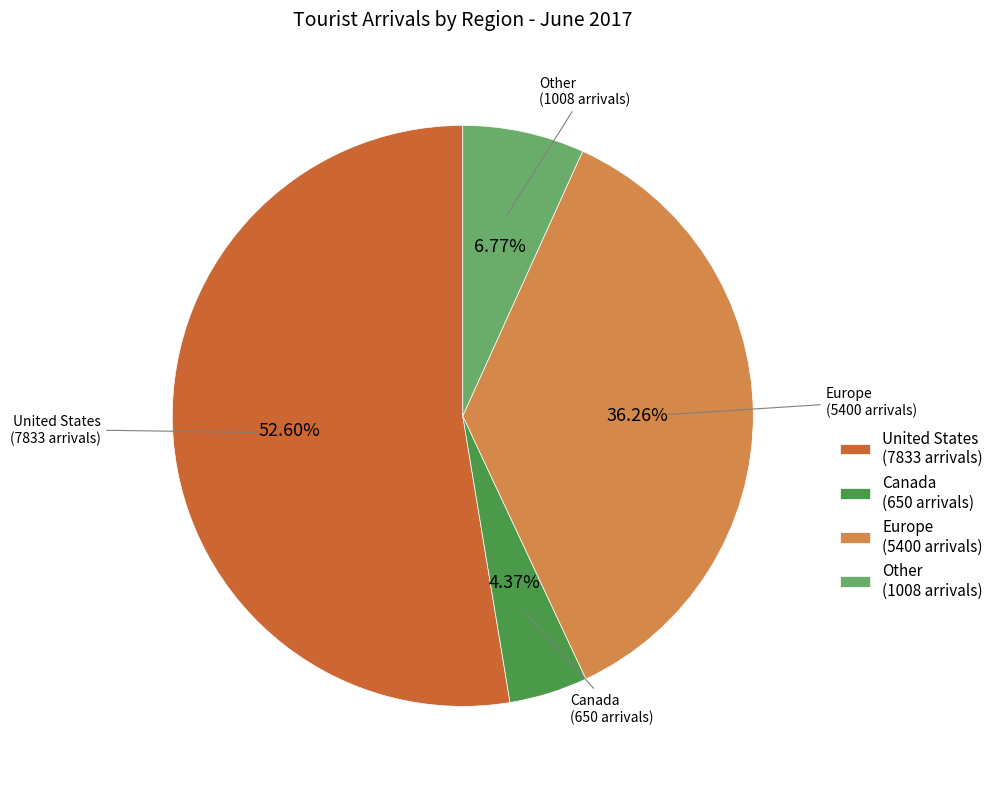

True or false: United States accounts for 53% of the total.

True